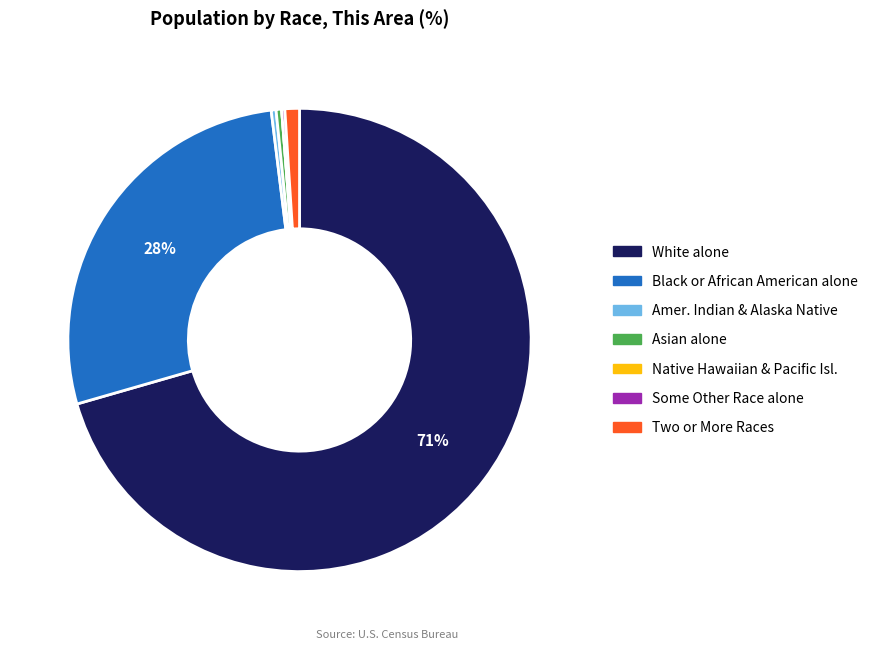

Which category accounts for the majority?

White alone